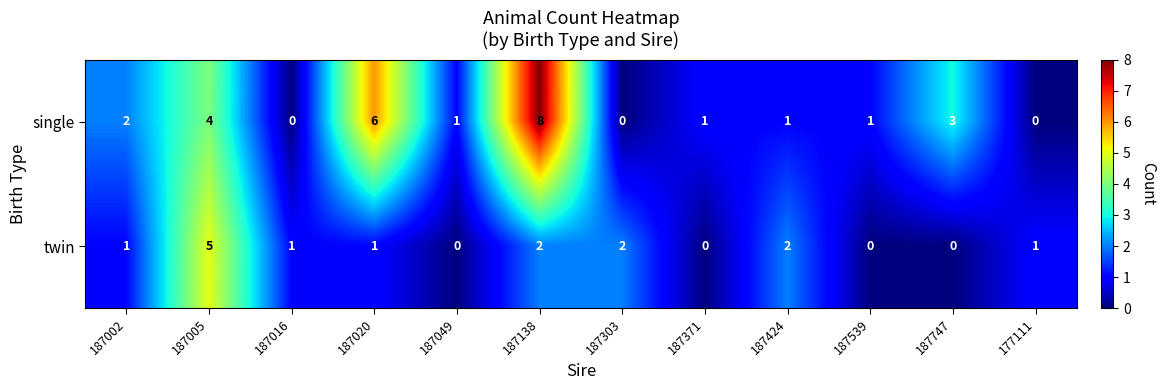

True or false: twin has a value of 0 at 187020.

False